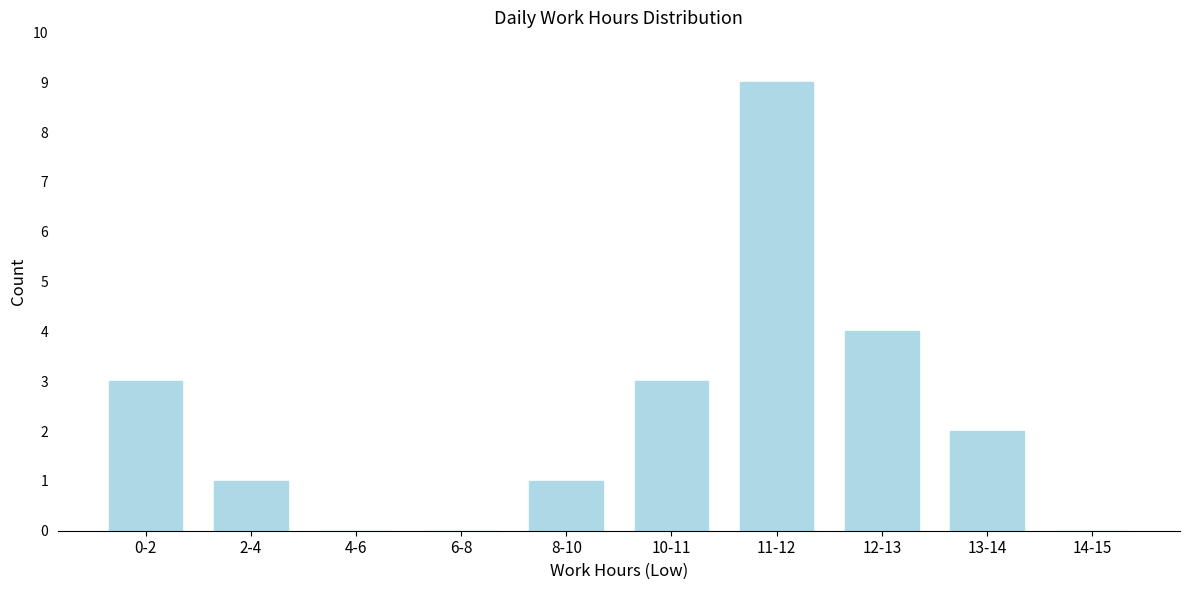

Reading left to right, extract all data points from this chart.

0-2=3	2-4=1	4-6=0	6-8=0	8-10=1	10-11=3	11-12=9	12-13=4	13-14=2	14-15=0